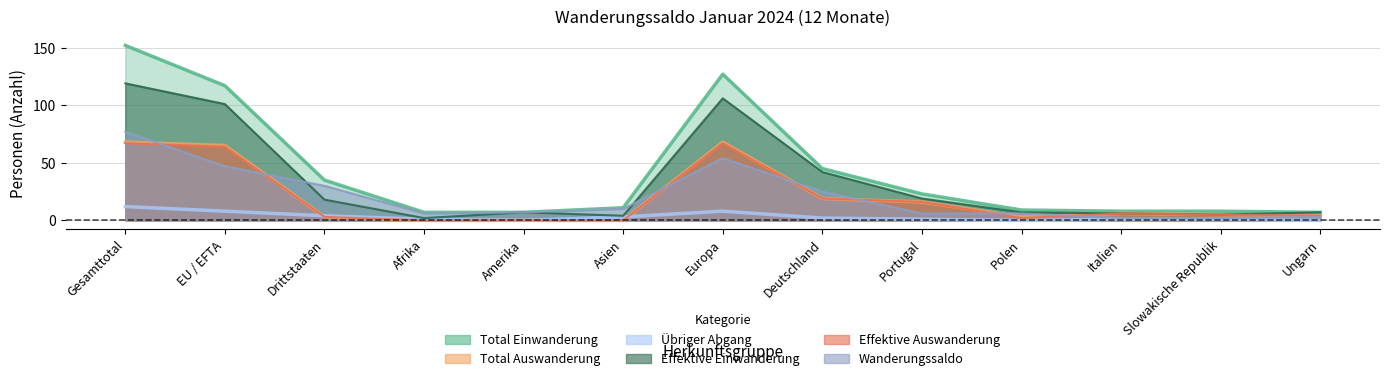

In Übriger Abgang, how many points are lower than both neighbors (excluding endpoints)?

2